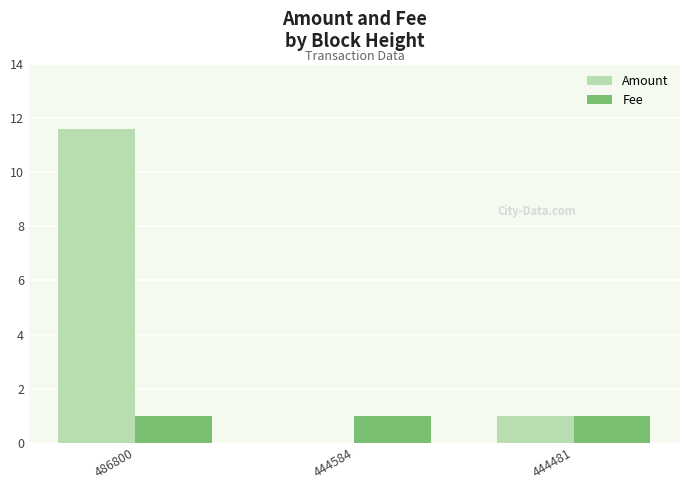

Read the Fee value at 444481.

1.0